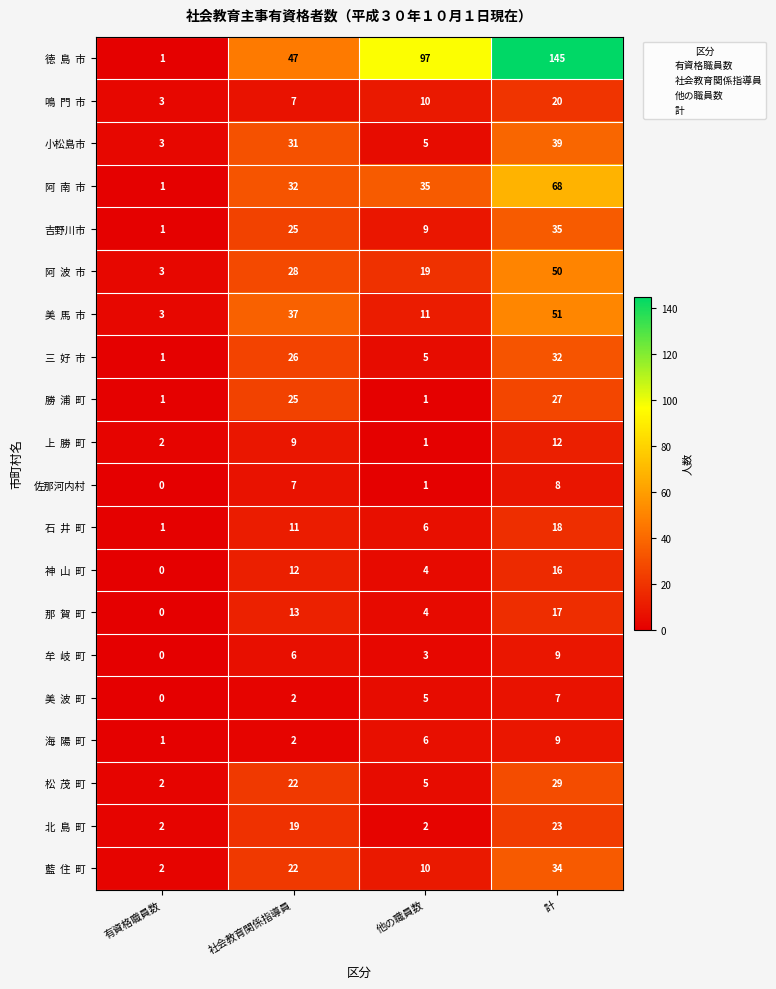

Rank the categories by 小松島市 value from lowest to highest.

有資格職員数, 他の職員数, 社会教育関係指導員, 計